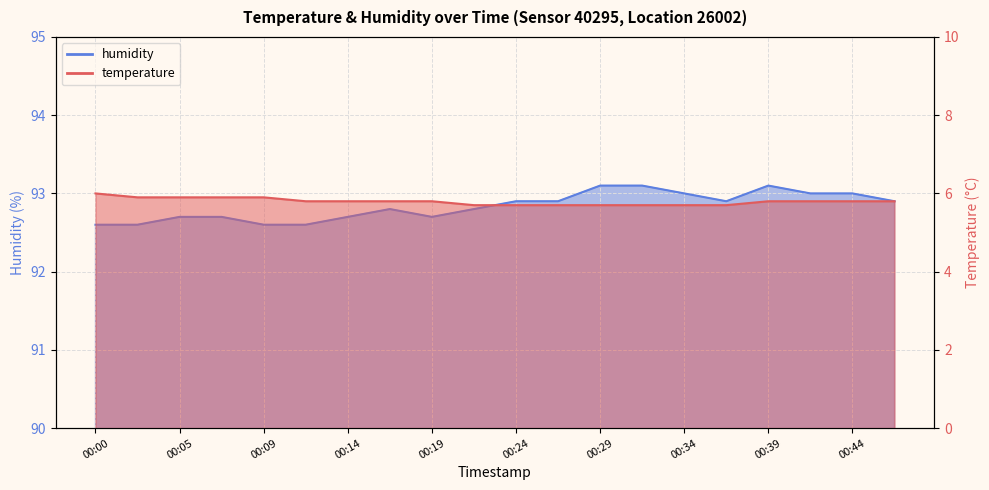

At which label does temperature reach its peak?

00:00